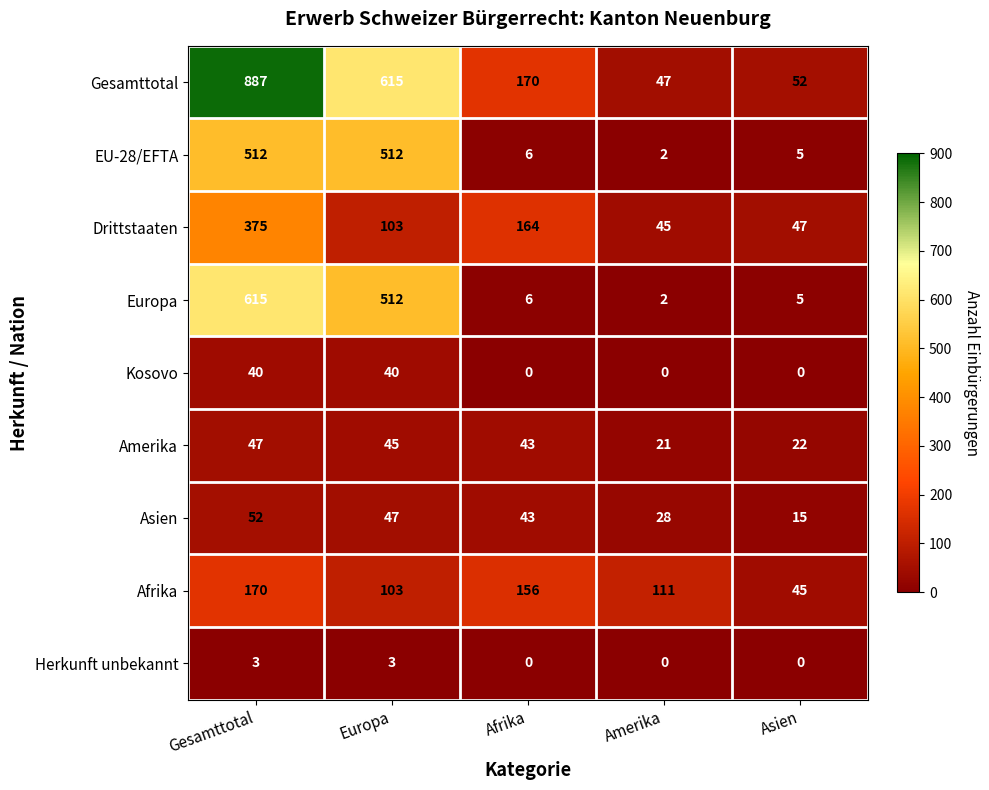

True or false: Kosovo has a value of 40 at Europa.

True